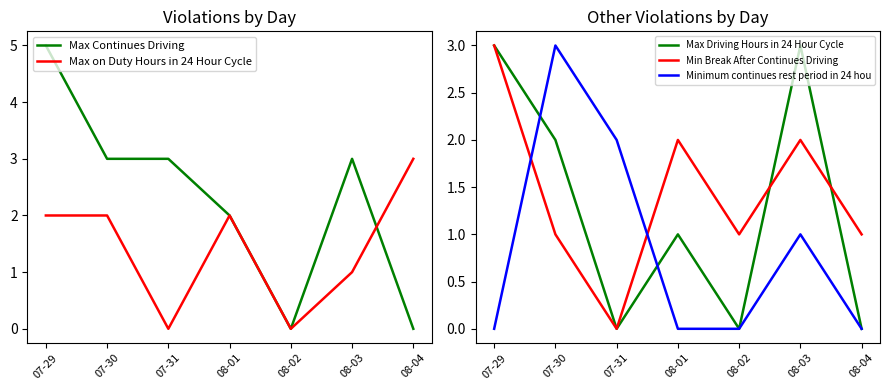

Which series has the largest range (max minus min)?

Max Continues Driving